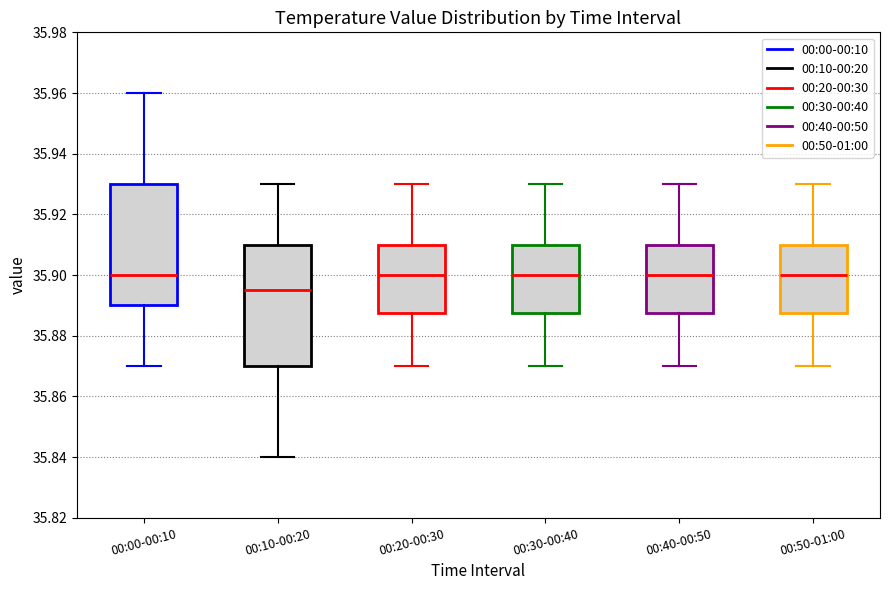

Which box has the lowest median line?

00:10-00:20